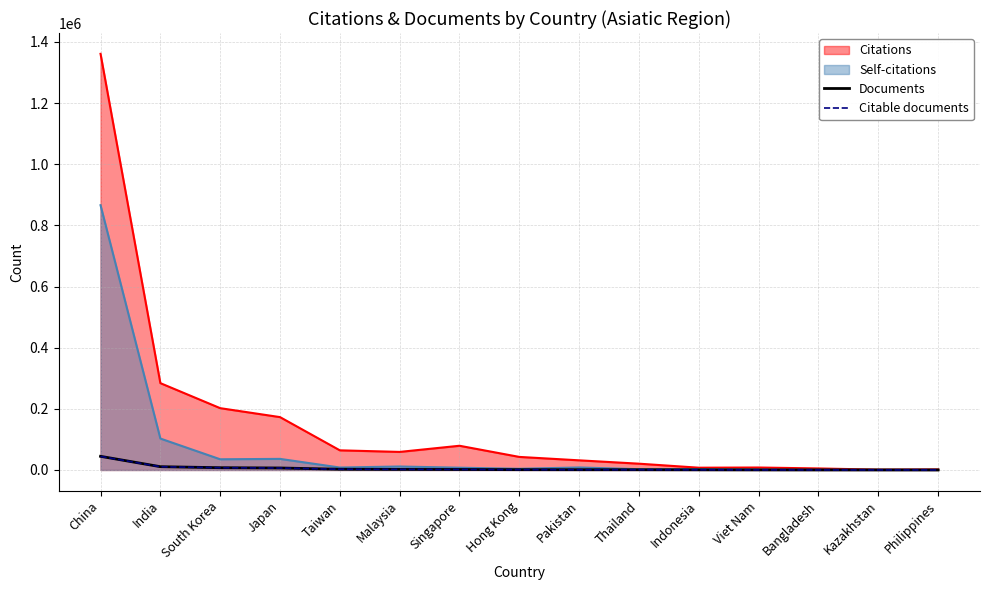

How many data points in Citable documents are less than 1016?

7